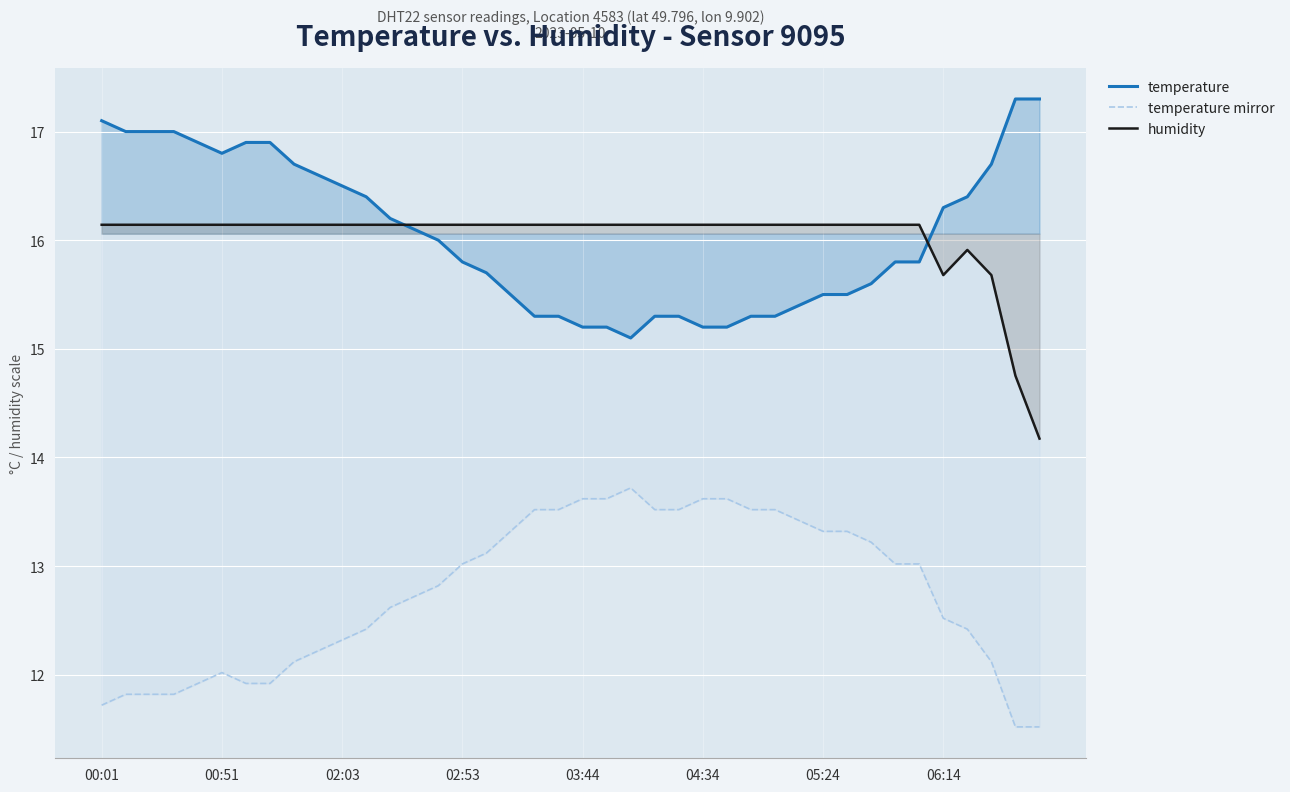

At 00:01, list the series in order from smallest to largest.

temperature mirror, humidity, temperature